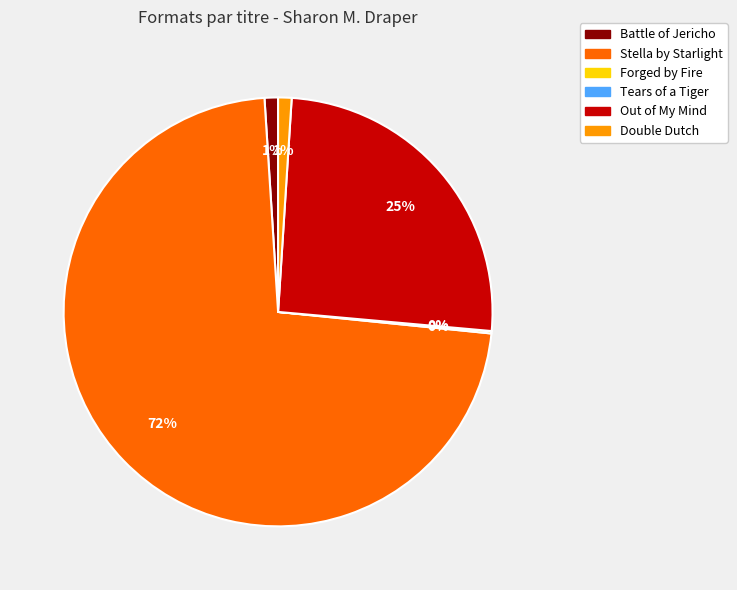

Which category has the biggest portion of the pie?

Stella by Starlight